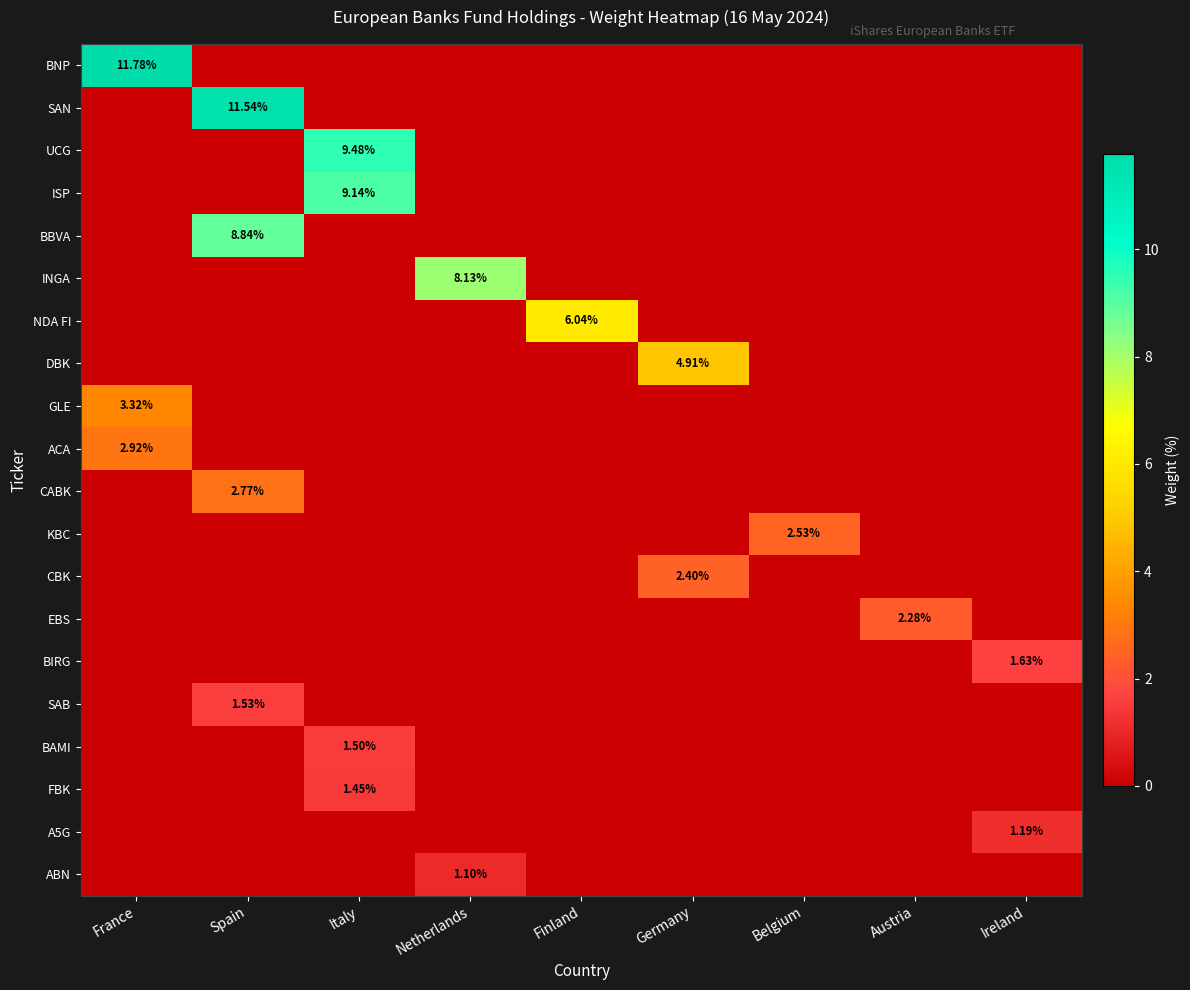

What is the spread (max minus min) of values at Spain?

11.5